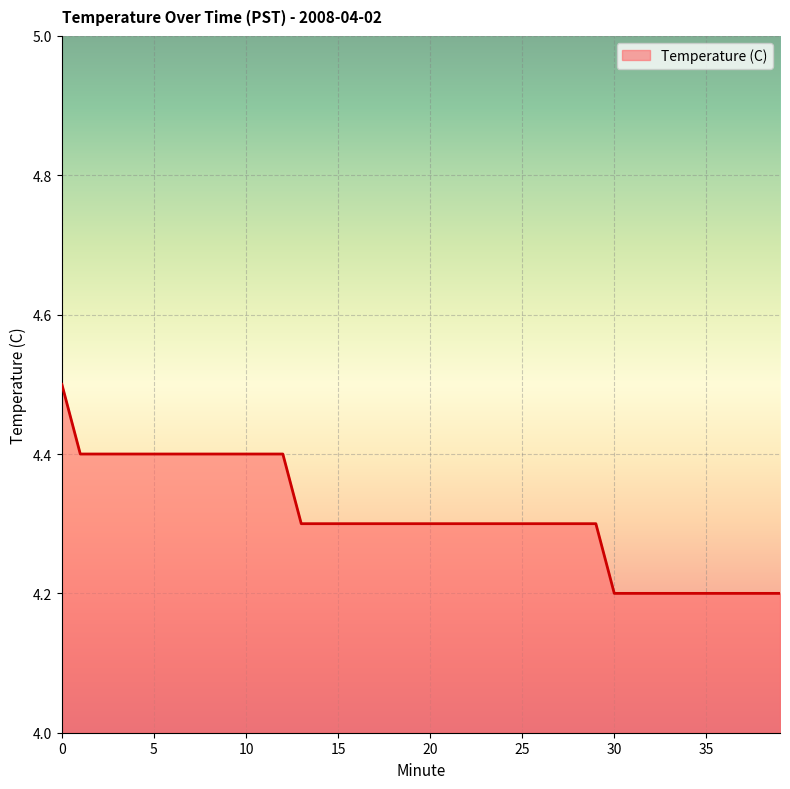

Reading left to right, extract all data points from this chart.

4.5	4.4	4.4	4.4	4.4	4.4	4.4	4.4	4.4	4.4	4.4	4.4	4.4	4.3	4.3	4.3	4.3	4.3	4.3	4.3	4.3	4.3	4.3	4.3	4.3	4.3	4.3	4.3	4.3	4.3	4.2	4.2	4.2	4.2	4.2	4.2	4.2	4.2	4.2	4.2